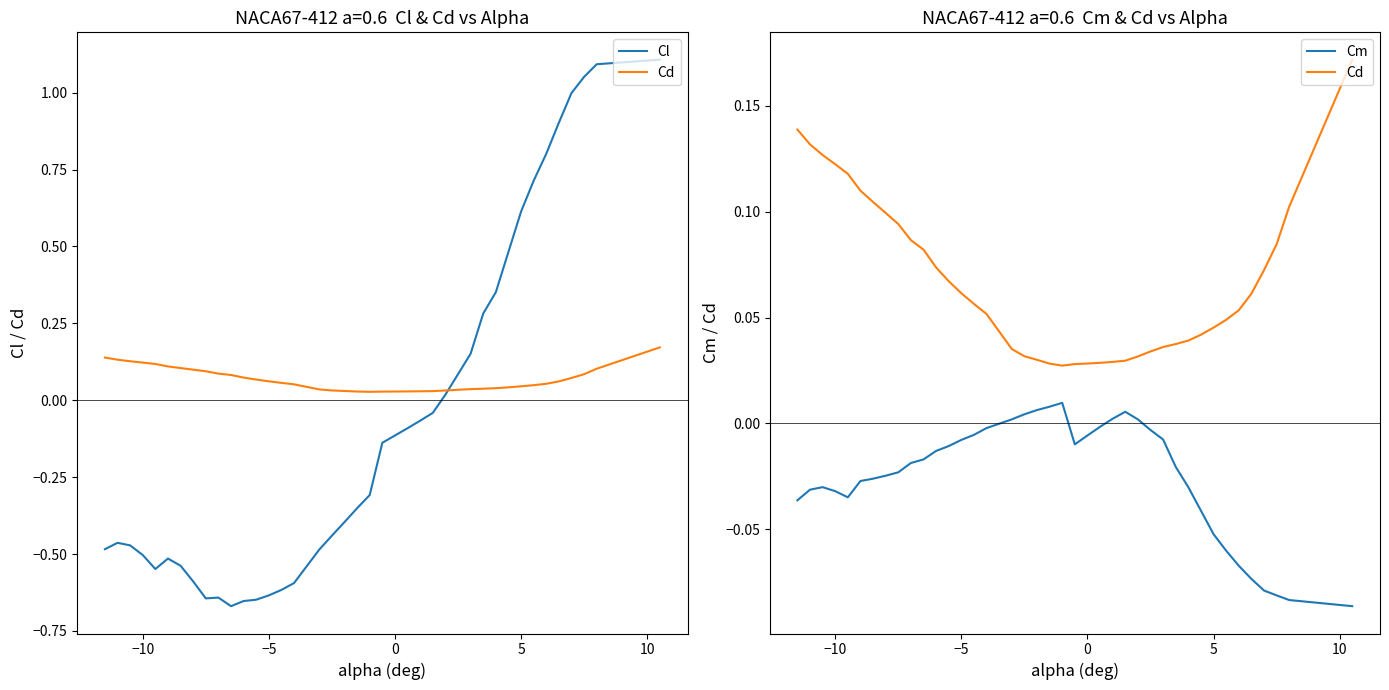

True or false: Cd has more than 1 points higher than both neighbors.

False